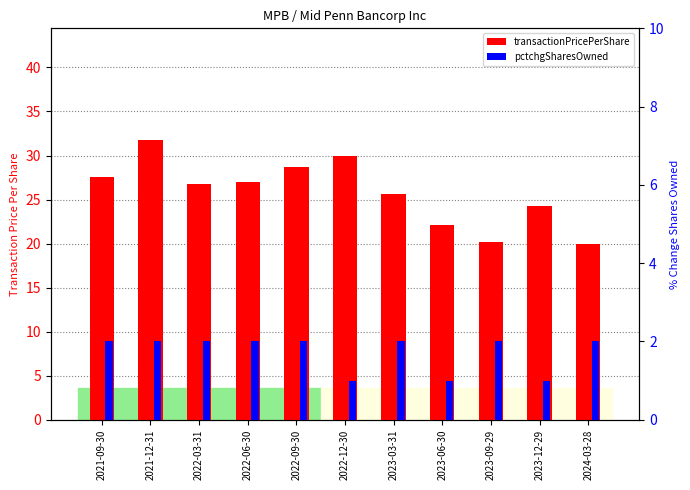

The transactionPricePerShare series shows 25.6 at 2023-03-31. True or false?

True